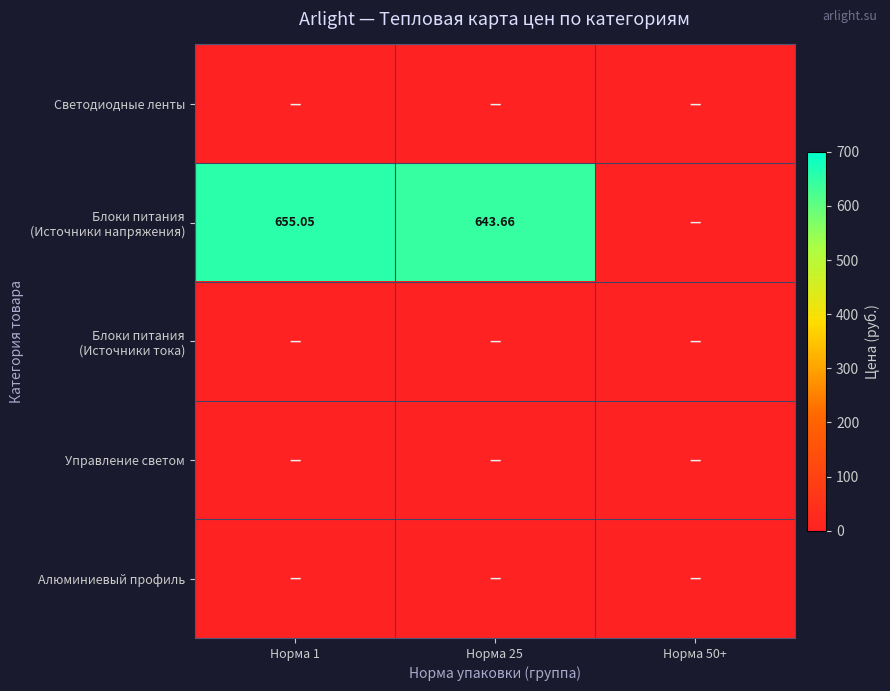

What is the maximum value shown in the chart?

655.0